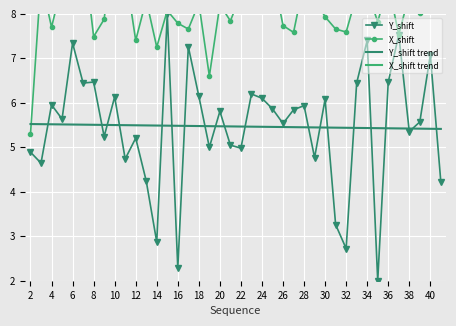

How many interior local valleys does the X_shift series have?

12